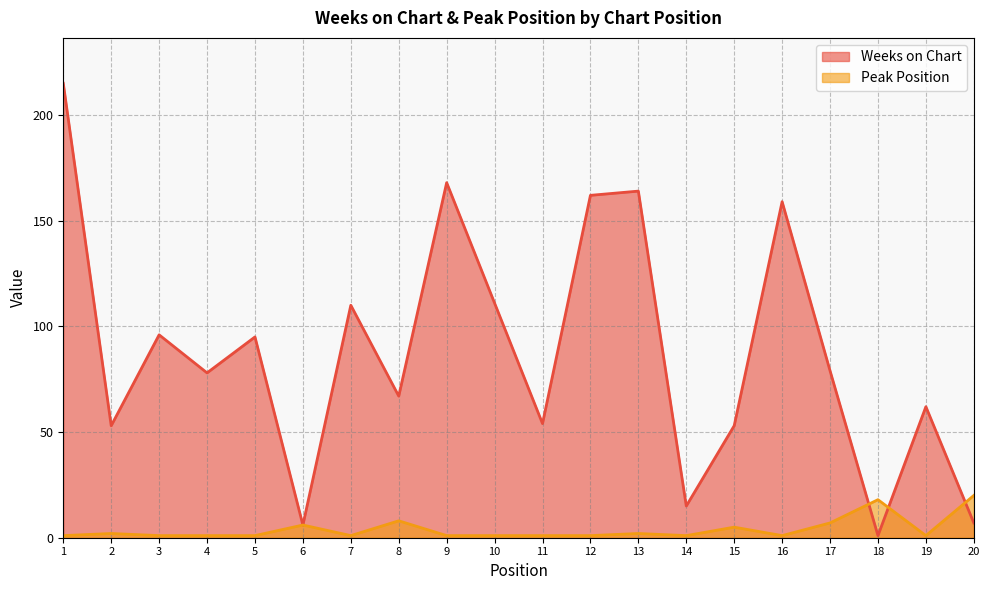

List the series in order of their peak value, lowest first.

Peak Position, Weeks on Chart